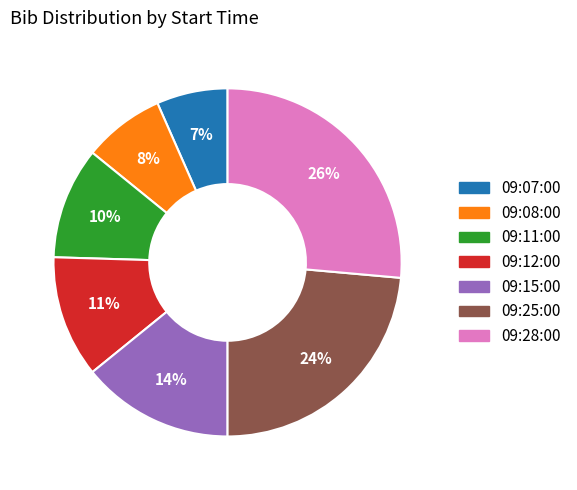

Which category has the smallest portion of the pie?

09:07:00